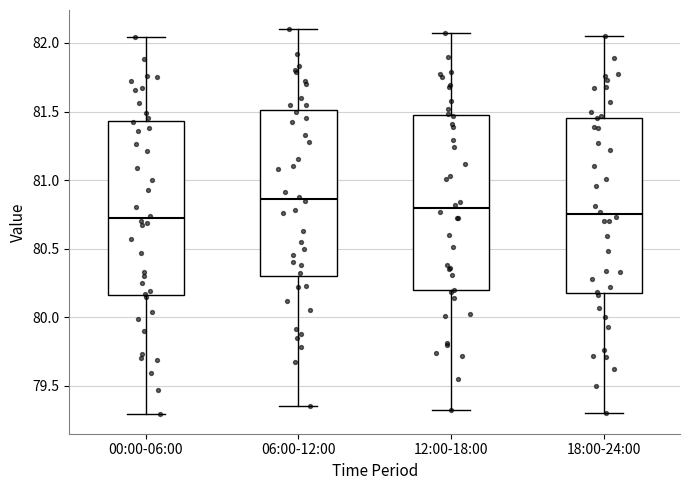

Reading left to right, read every box against the y-axis: the position of its median line, the range the box covers, and the ends of its whiskers. The values are not printed on the chart, so give them approximately, as read against the axis.

00:00-06:00: median 80.70, box 80.15 to 81.45, whiskers 79.30 to 82.05
06:00-12:00: median 80.85, box 80.30 to 81.50, whiskers 79.35 to 82.10
12:00-18:00: median 80.80, box 80.20 to 81.45, whiskers 79.30 to 82.05
18:00-24:00: median 80.75, box 80.20 to 81.45, whiskers 79.30 to 82.05